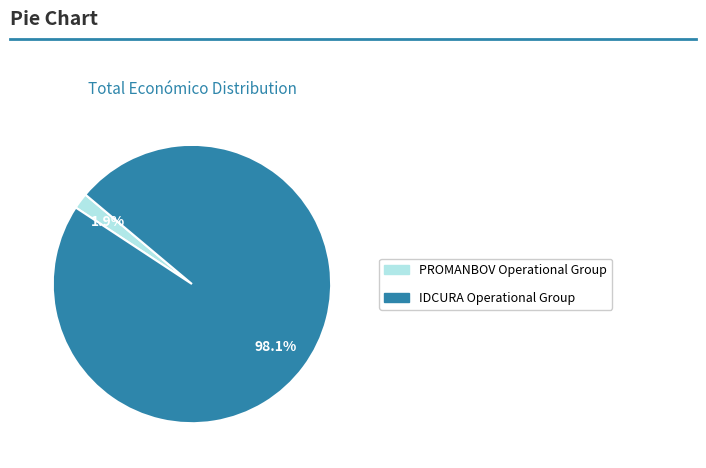

How much of the chart is everything except PROMANBOV Operational Group?

98.1%